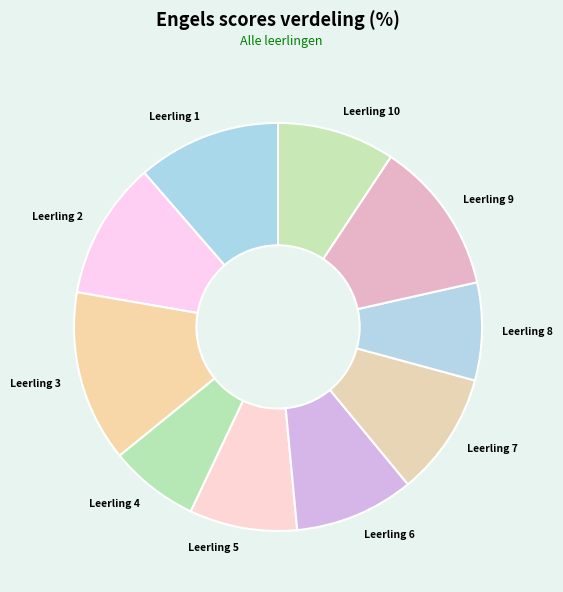

Which has a higher value, Leerling 10 or Leerling 4?

Leerling 10